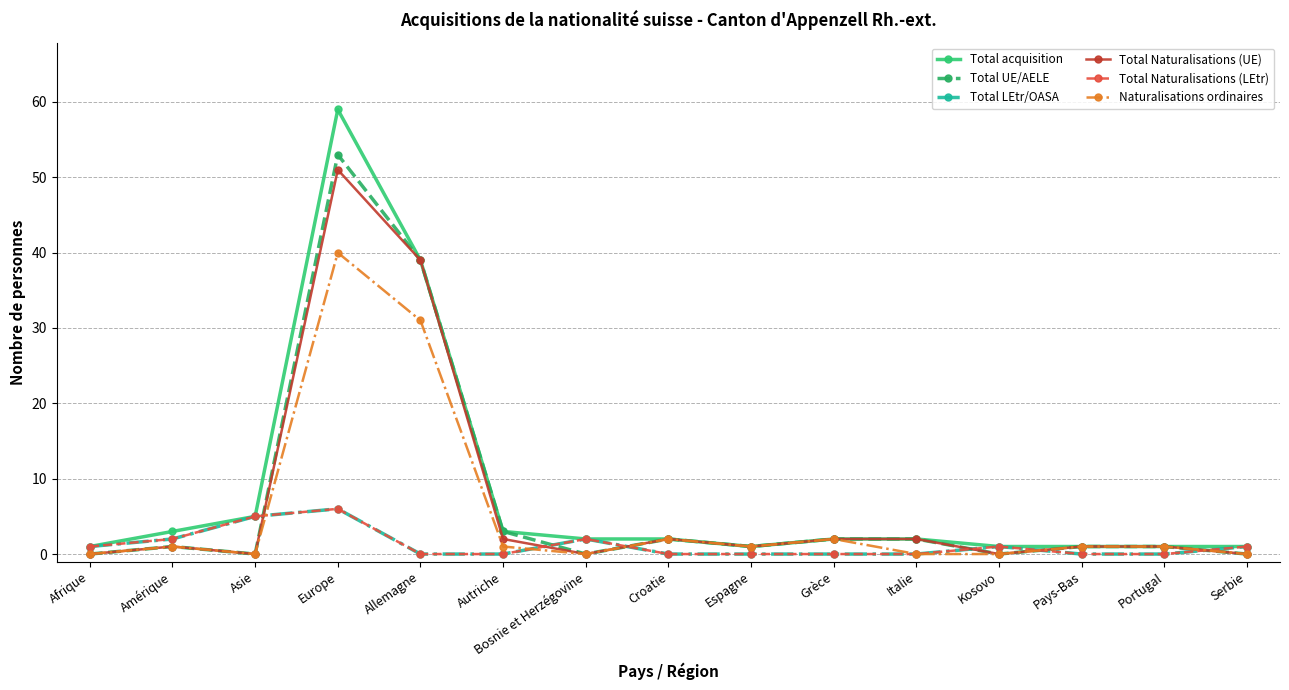

Does the chart have visible grid lines?

Yes